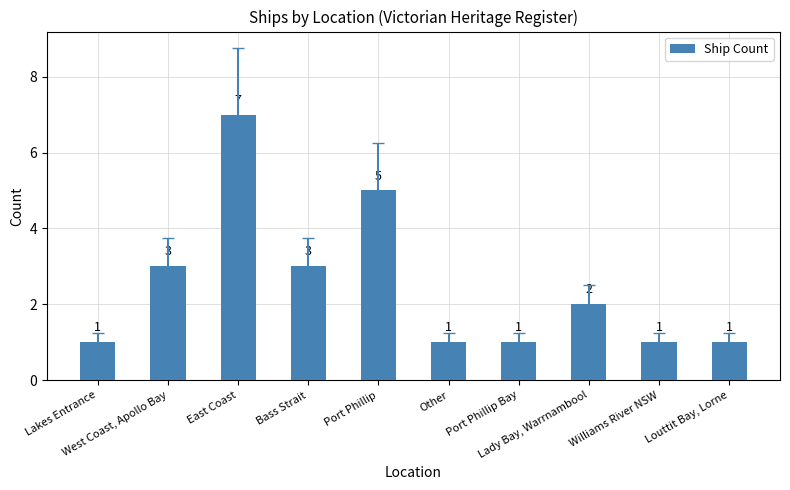

The chart shows a value of 3 at Lady Bay, Warrnambool. True or false?

False